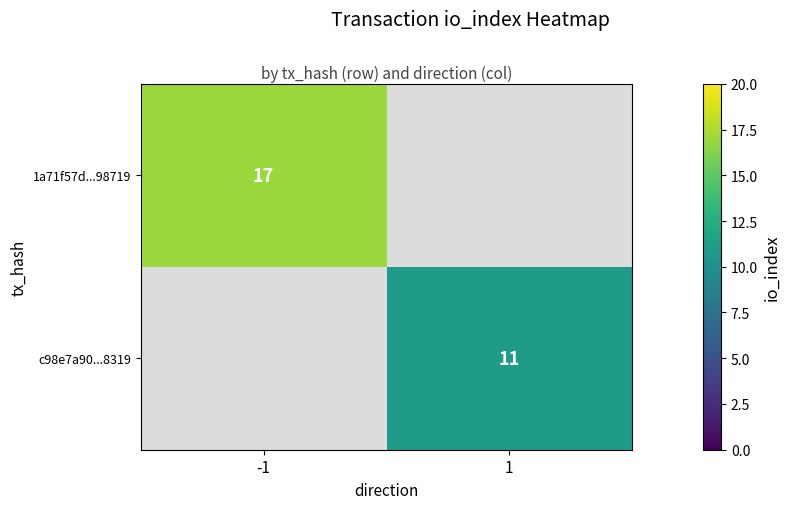

True or false: c98e7a90...8319 has a value of 3 at 1.

False